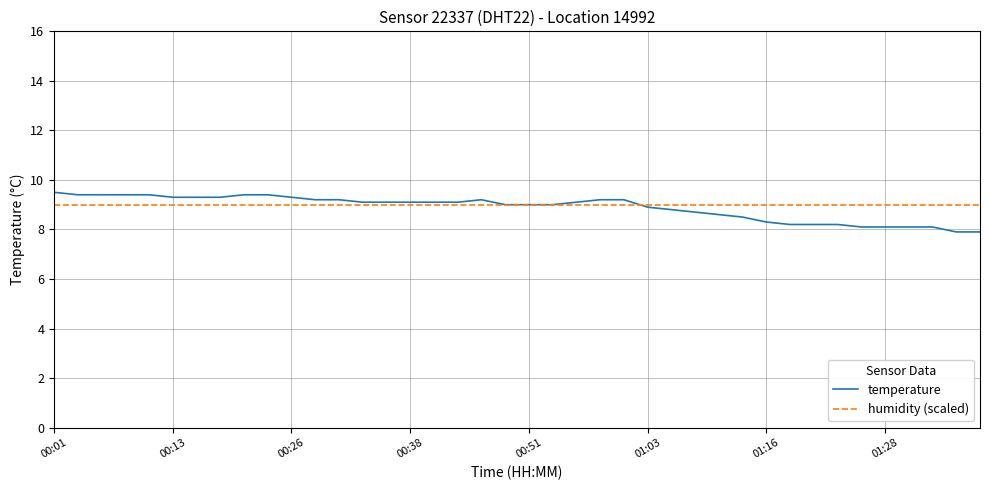

What is the maximum value shown in the chart?

9.5